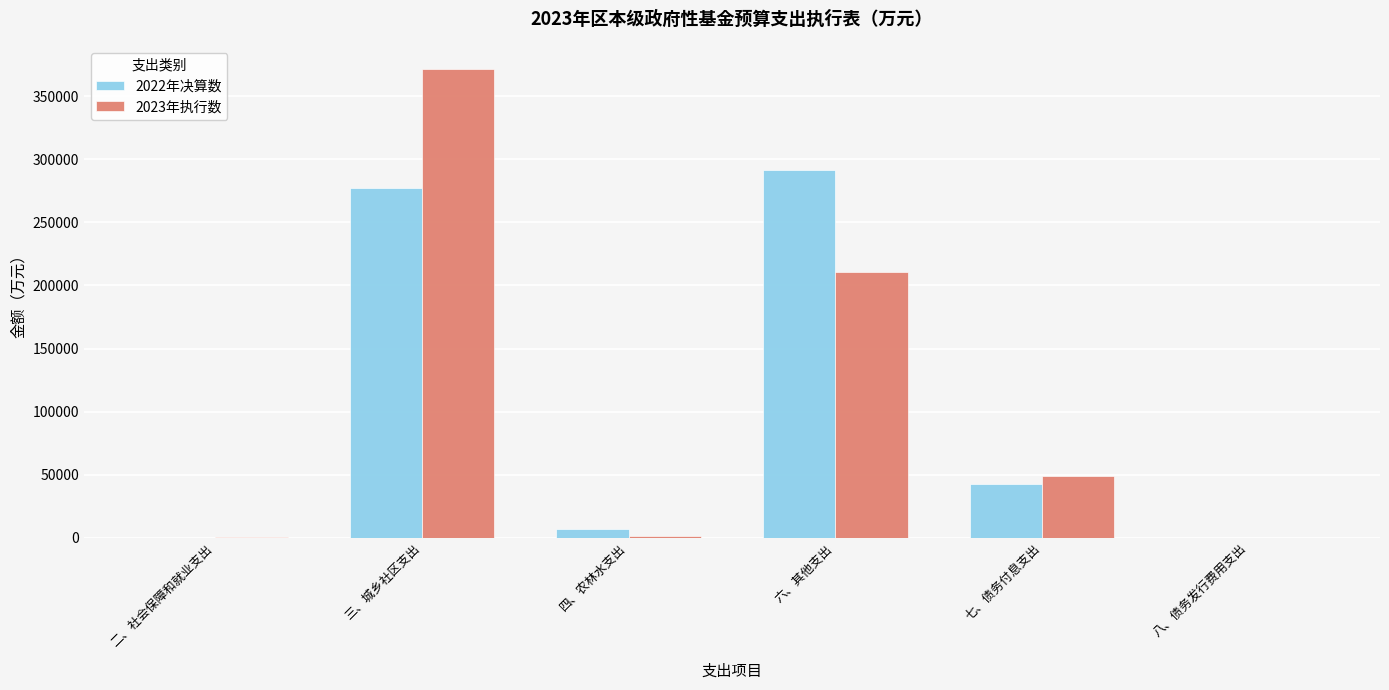

How many series are shown in this chart?

2